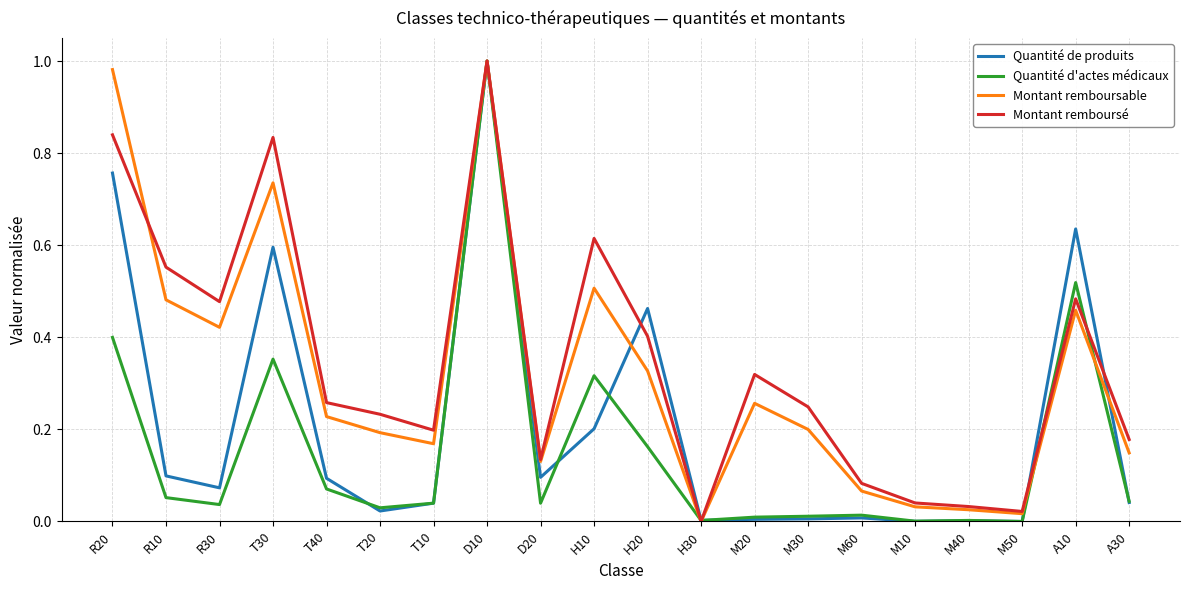

What position from the left is R10?

2